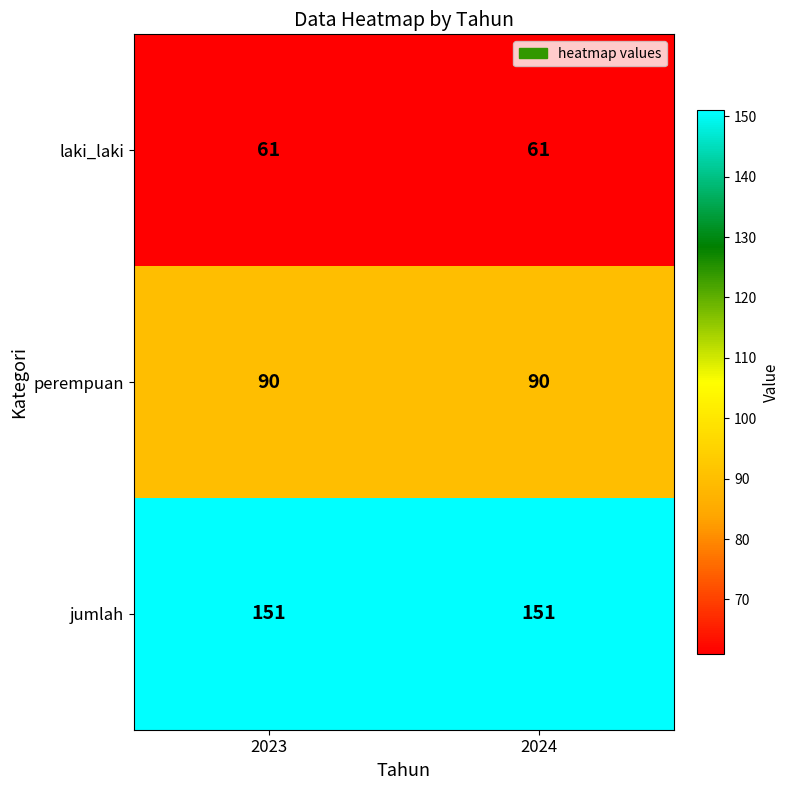

What is the maximum value shown in the chart?

151